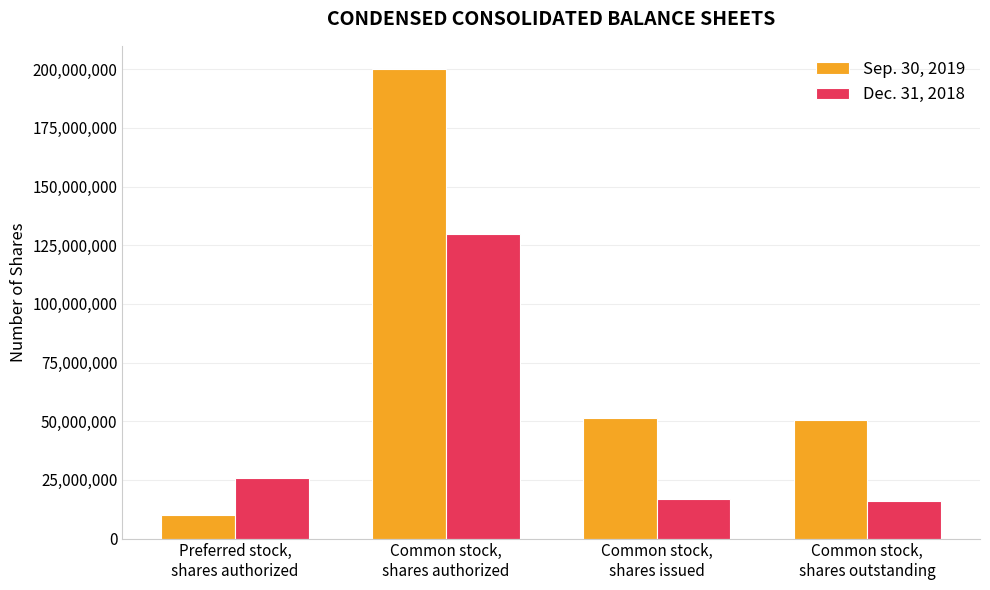

What is the sum of all Sep. 30, 2019 values?

312129880